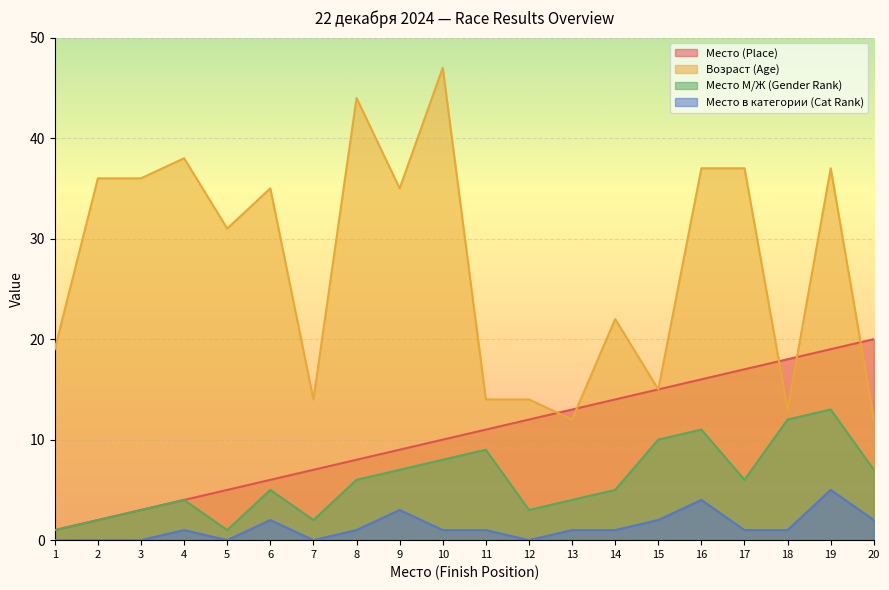

What is the sum of all Место (Place) values?

210